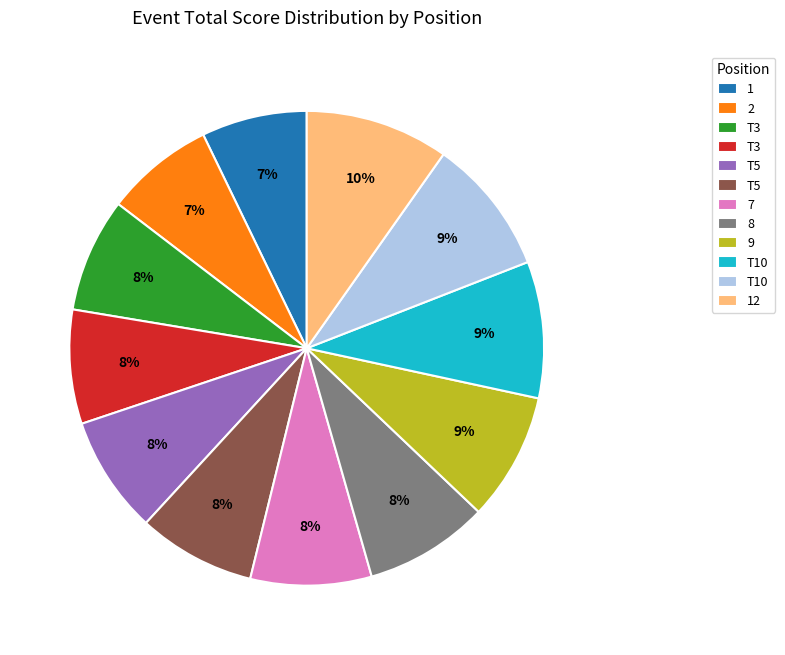

To the nearest percent, what is the average slice percentage?

8%